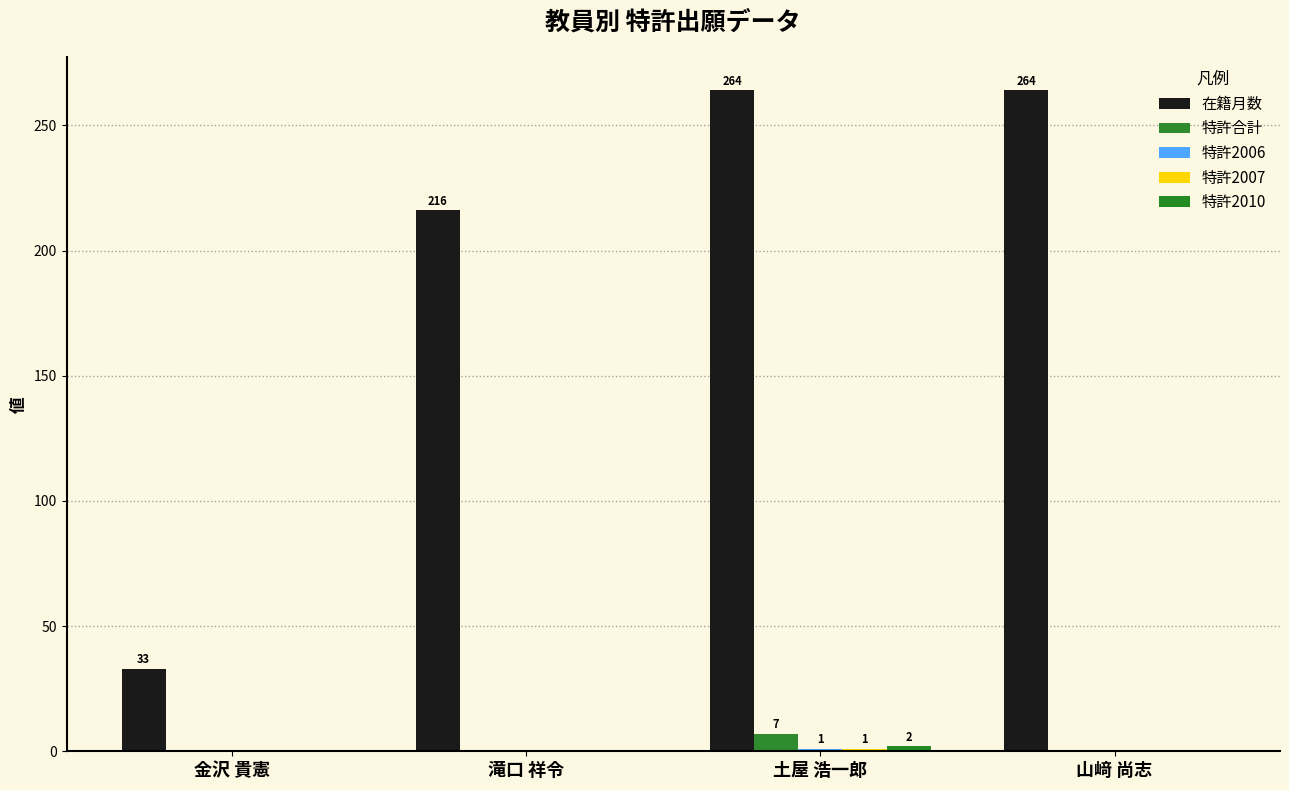

What position from the left is 土屋 浩一郎?

3